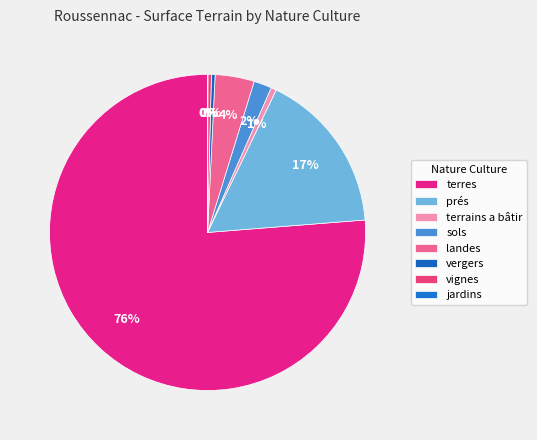

What percentage is NOT represented by terres?

23.7%